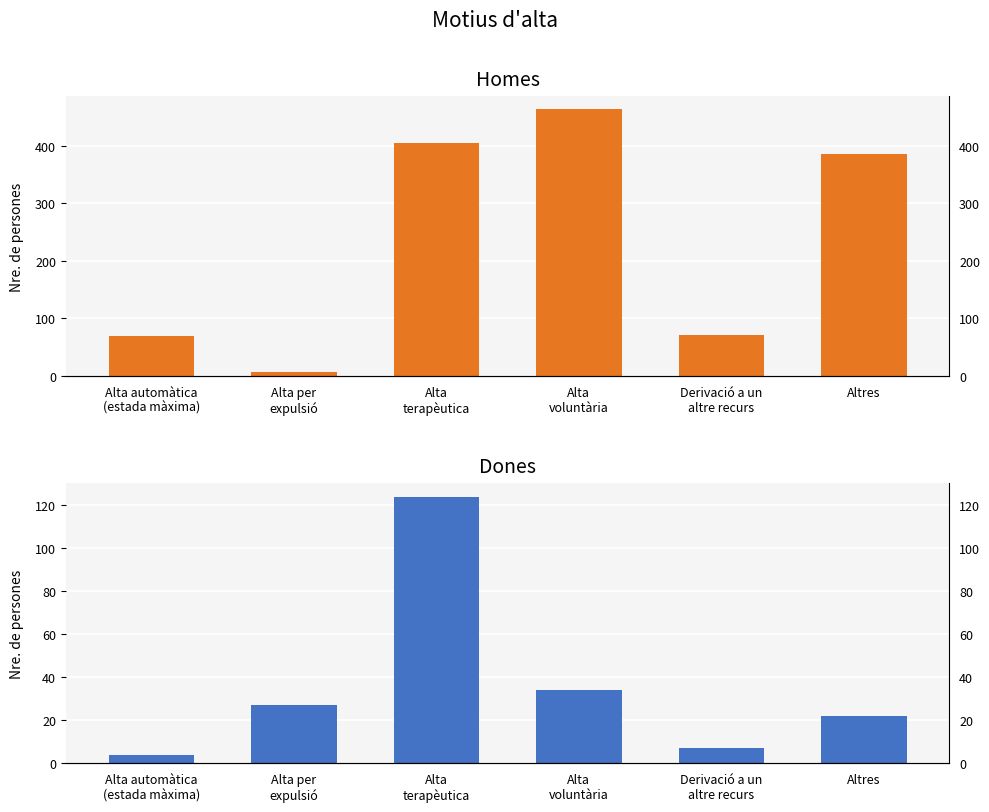

The Dones series shows 4 at Alta automàtica
(estada màxima). True or false?

True